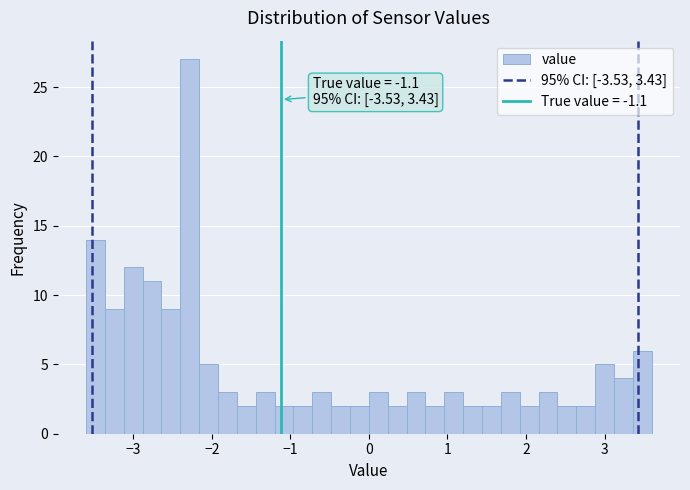

Around what value on the x-axis is the tallest bar? Give the approximate position of its centre, as read against the axis.

-2.3